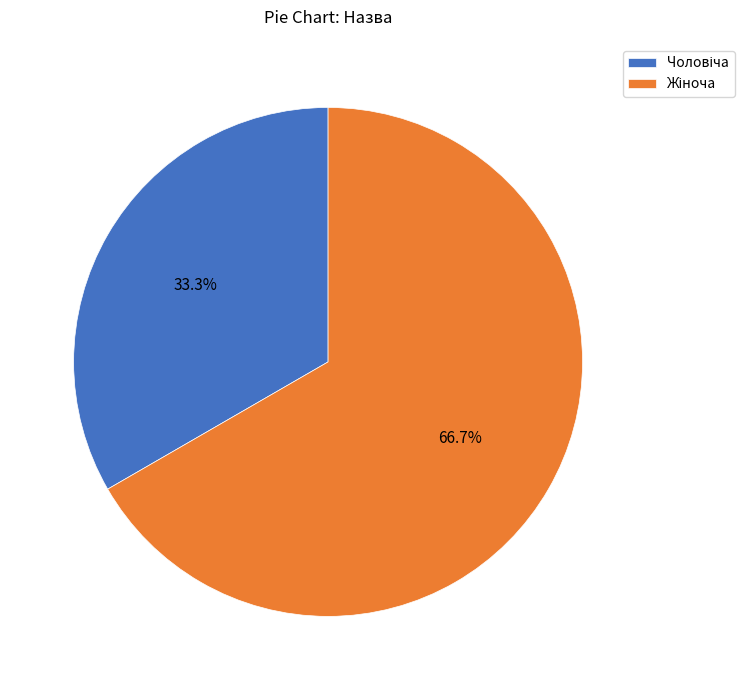

Is there any slice that represents more than half of the pie?

Yes